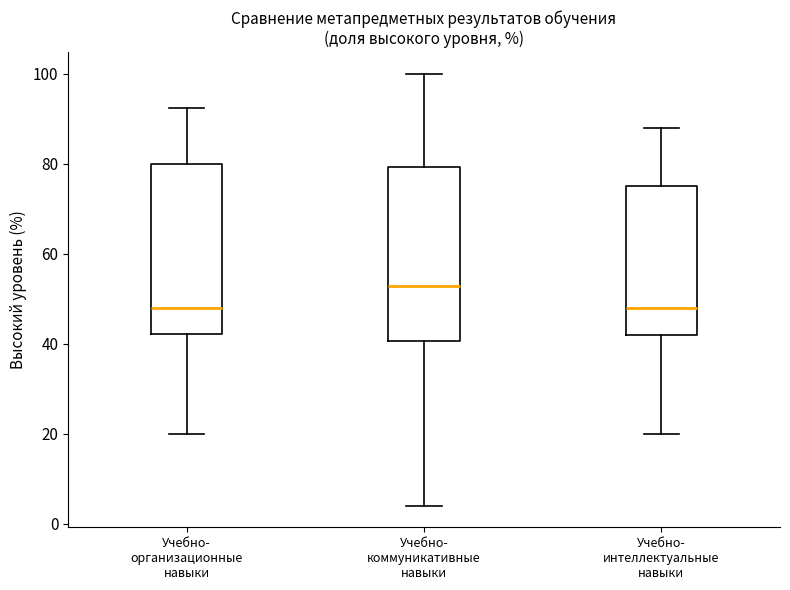

Which box has the highest median line?

Учебно- коммуникативные навыки